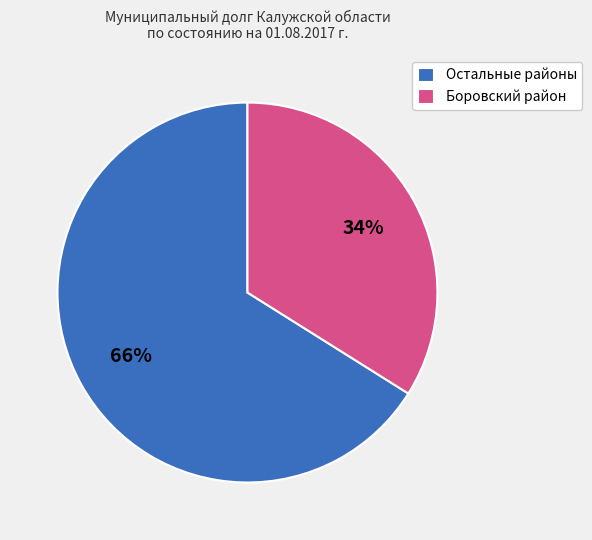

How many slices are in this pie chart?

2